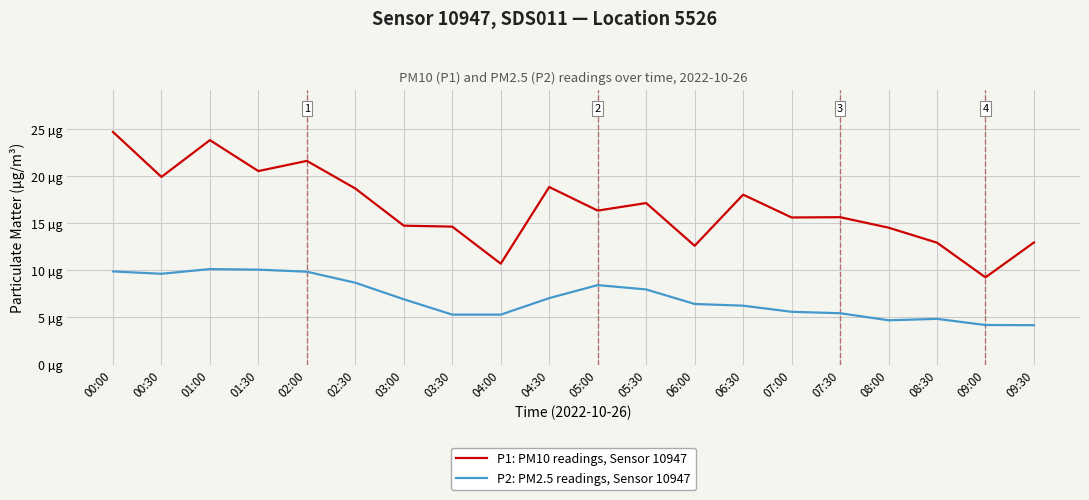

Does the chart have visible grid lines?

Yes